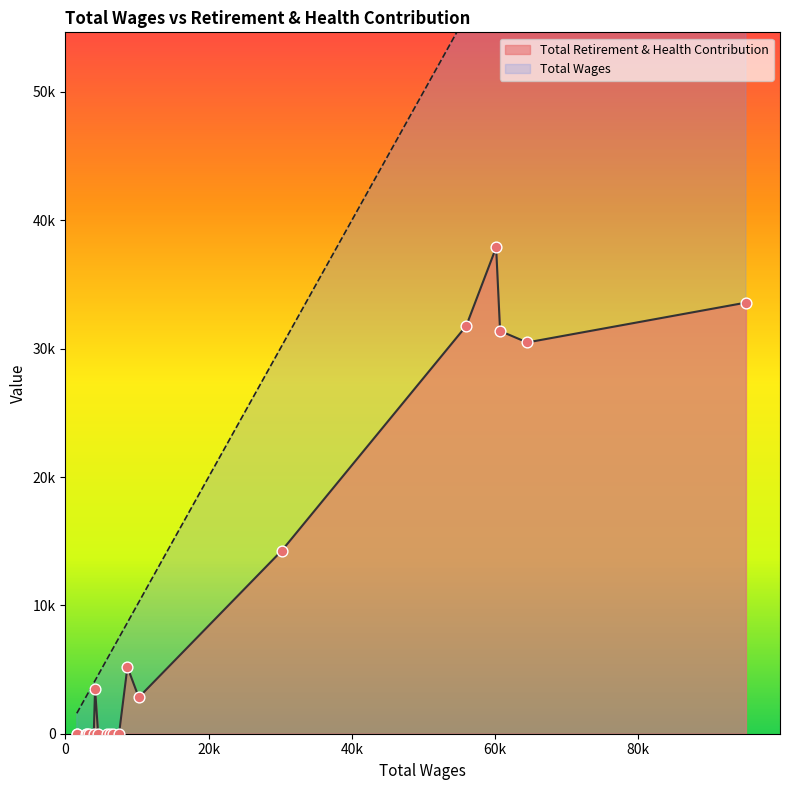

Which series has the widest spread of Y values?

Total Wages